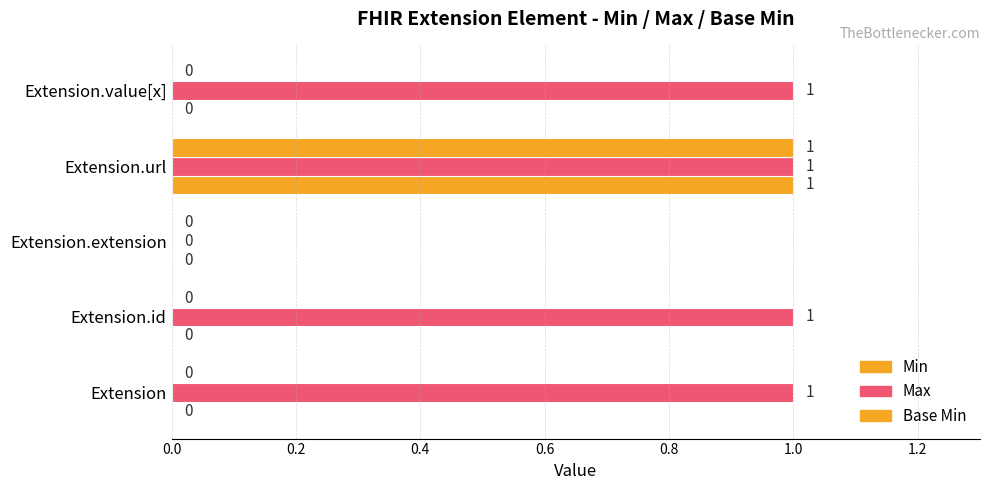

How many Min values are between 0 and 1?

5